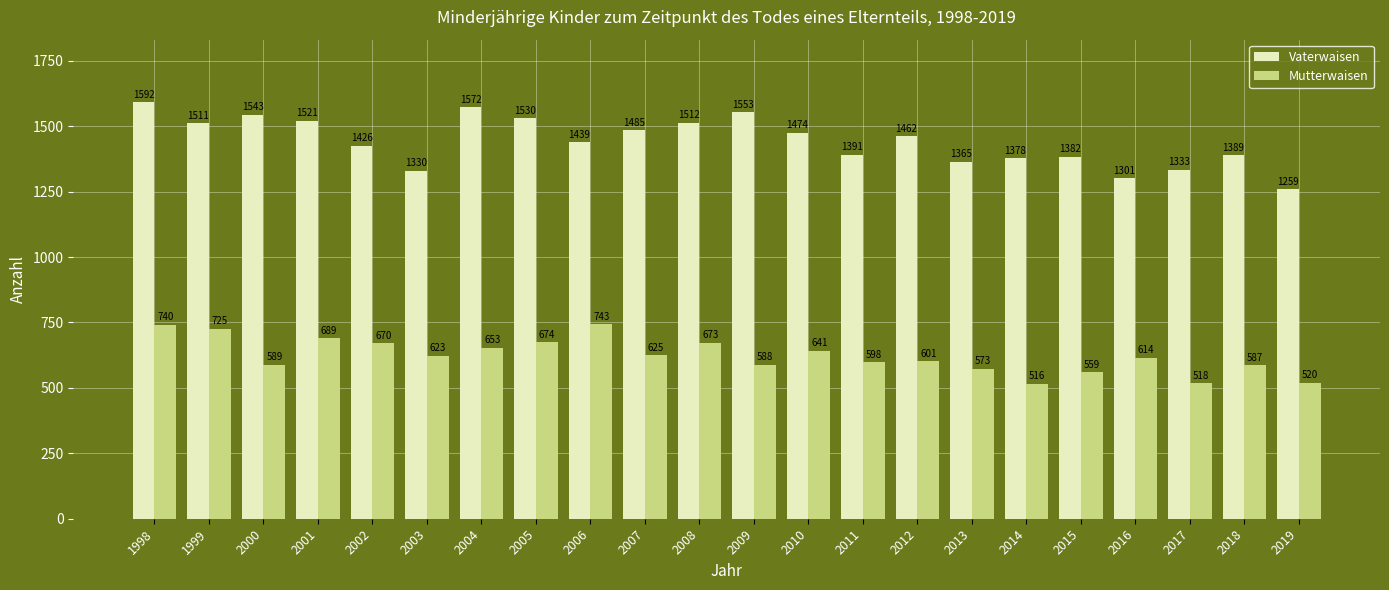

List the series in order of their overall mean, highest first.

Vaterwaisen, Mutterwaisen